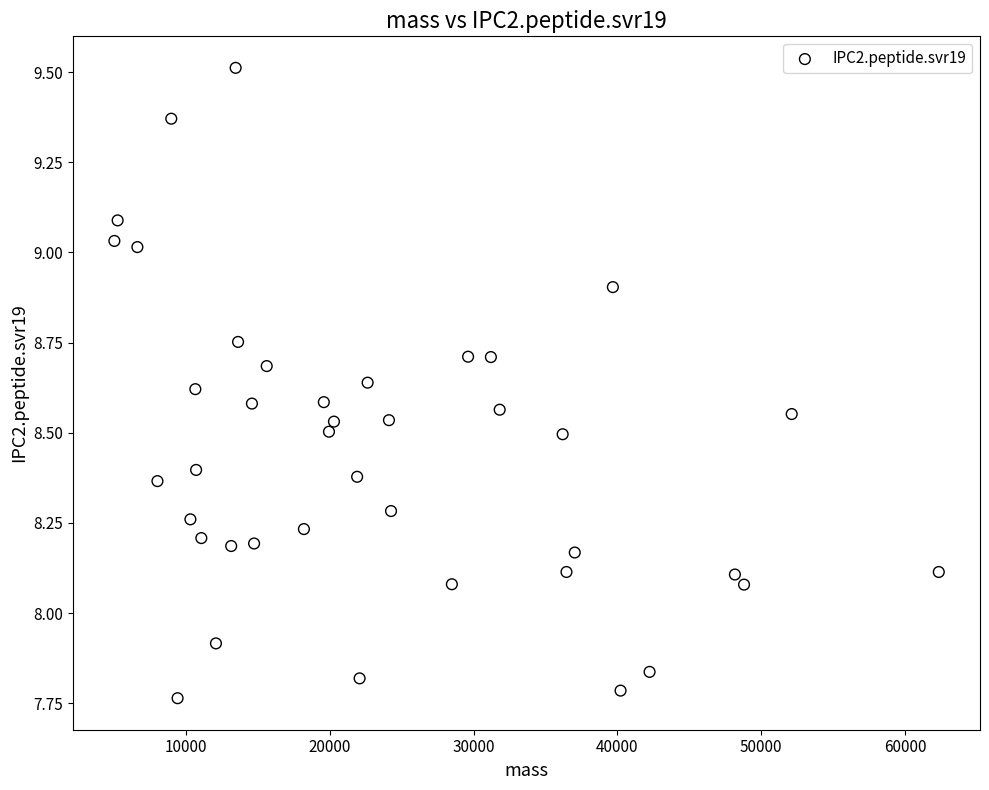

What is the range of X values (max minus min)?

57340.3